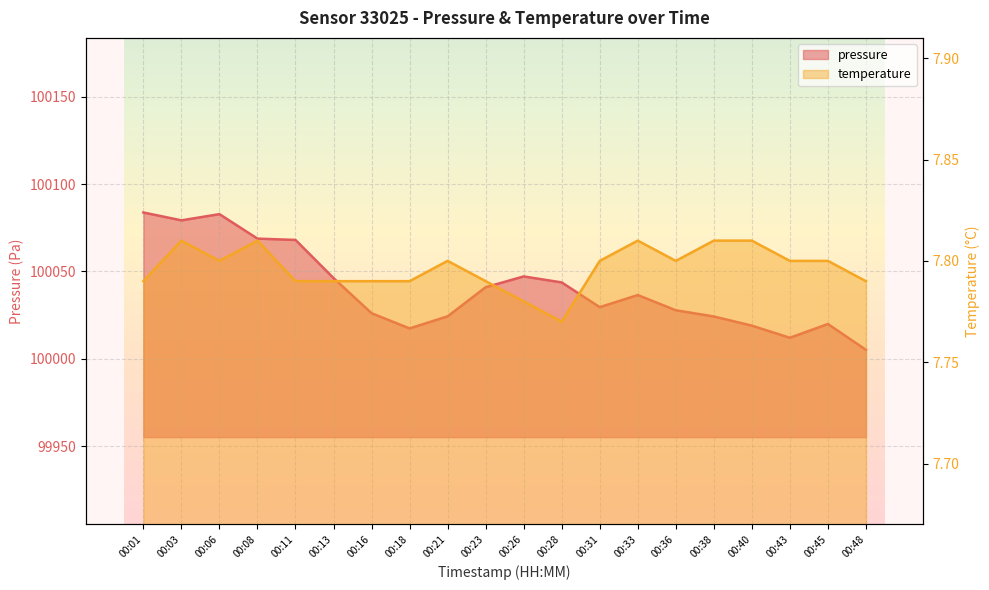

Which category has the lowest value in the pressure series?

00:48